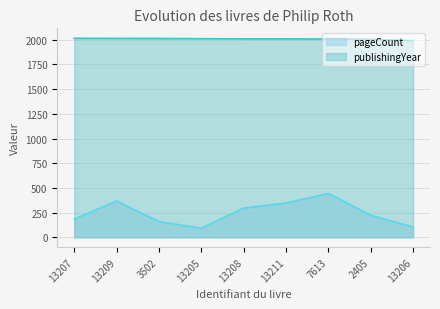

Rank the series by their maximum value, from lowest to highest.

pageCount, publishingYear